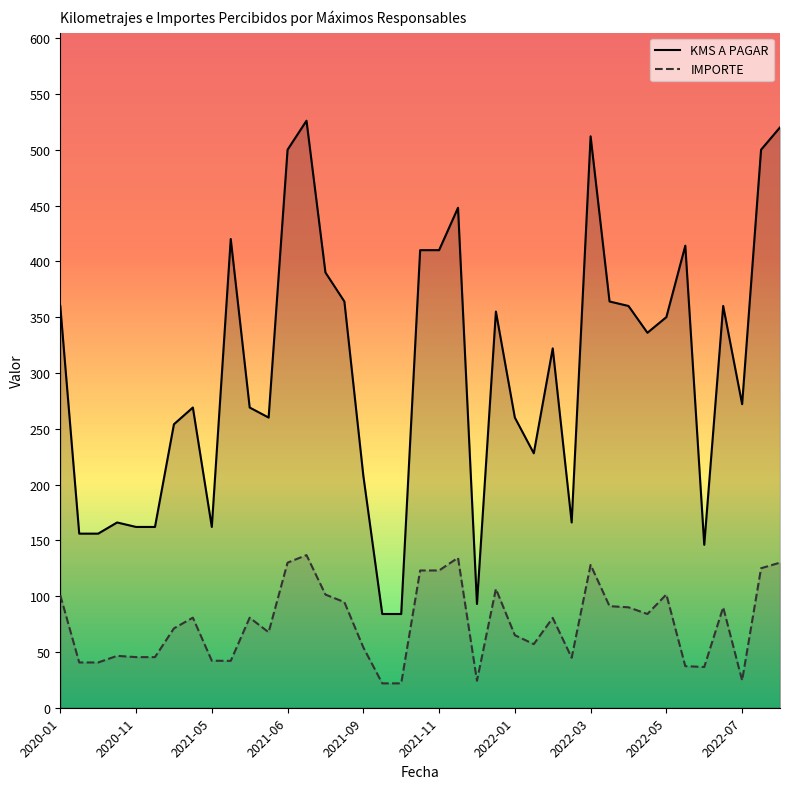

List the series in order of their overall mean, lowest first.

IMPORTE, KMS A PAGAR